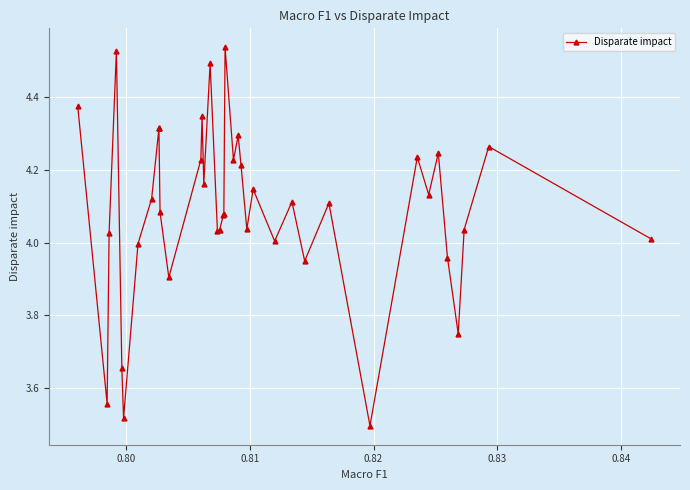

What is the greatest value displayed?

4.5